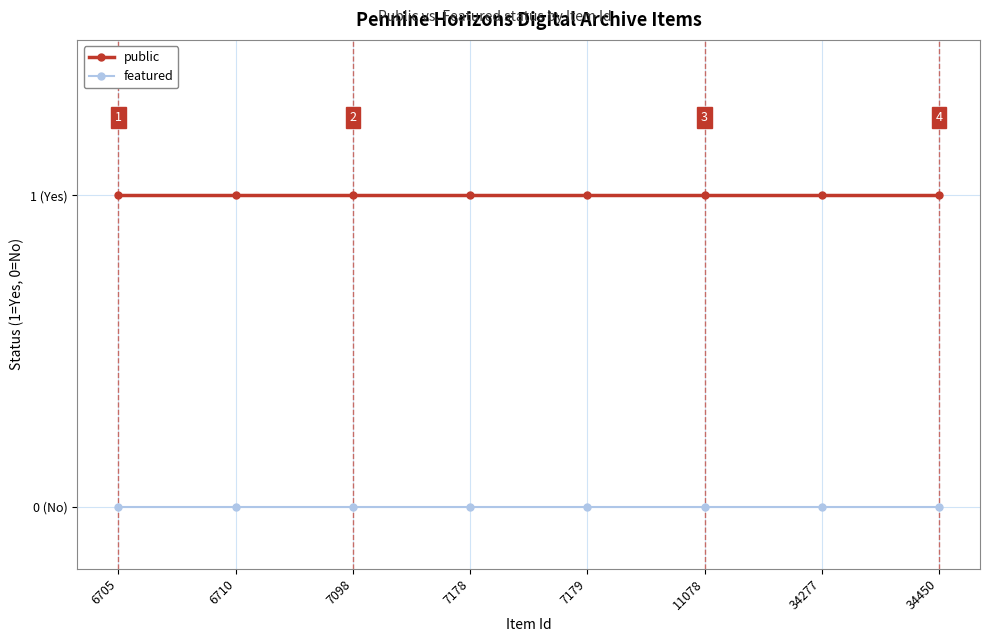

What is the value of the public point at the 5th from the left?

1